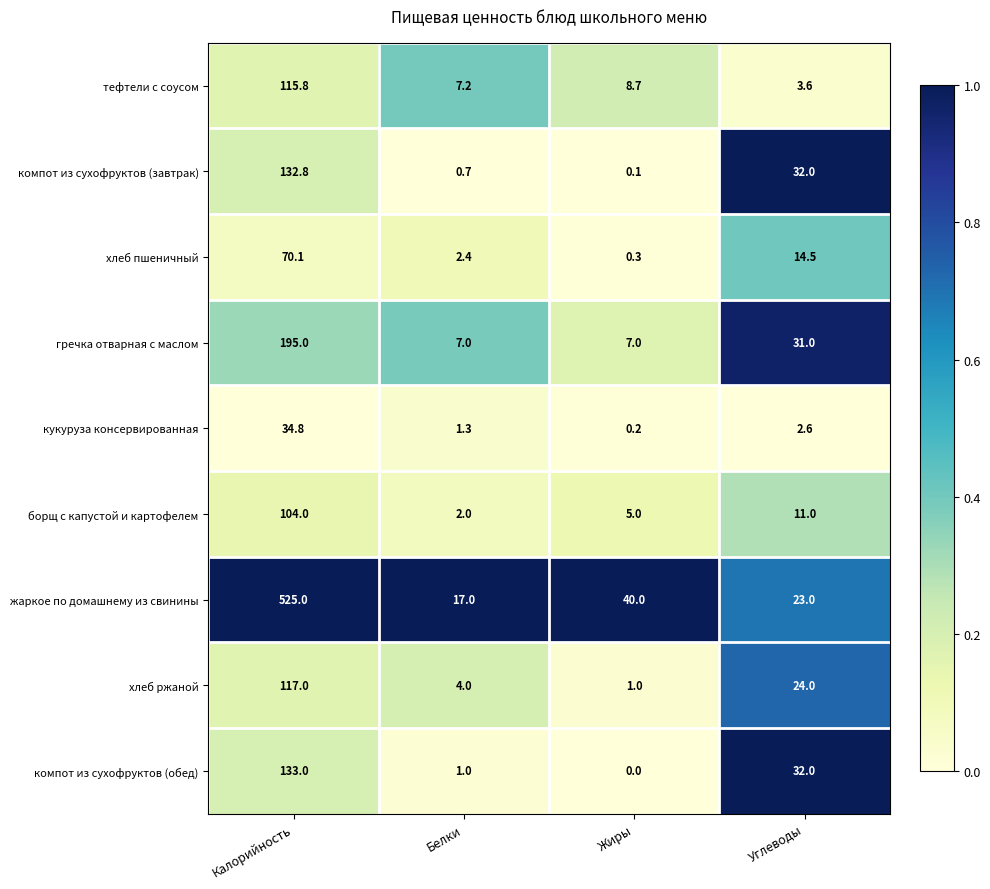

Which series has the widest spread of values?

жаркое по домашнему из свинины